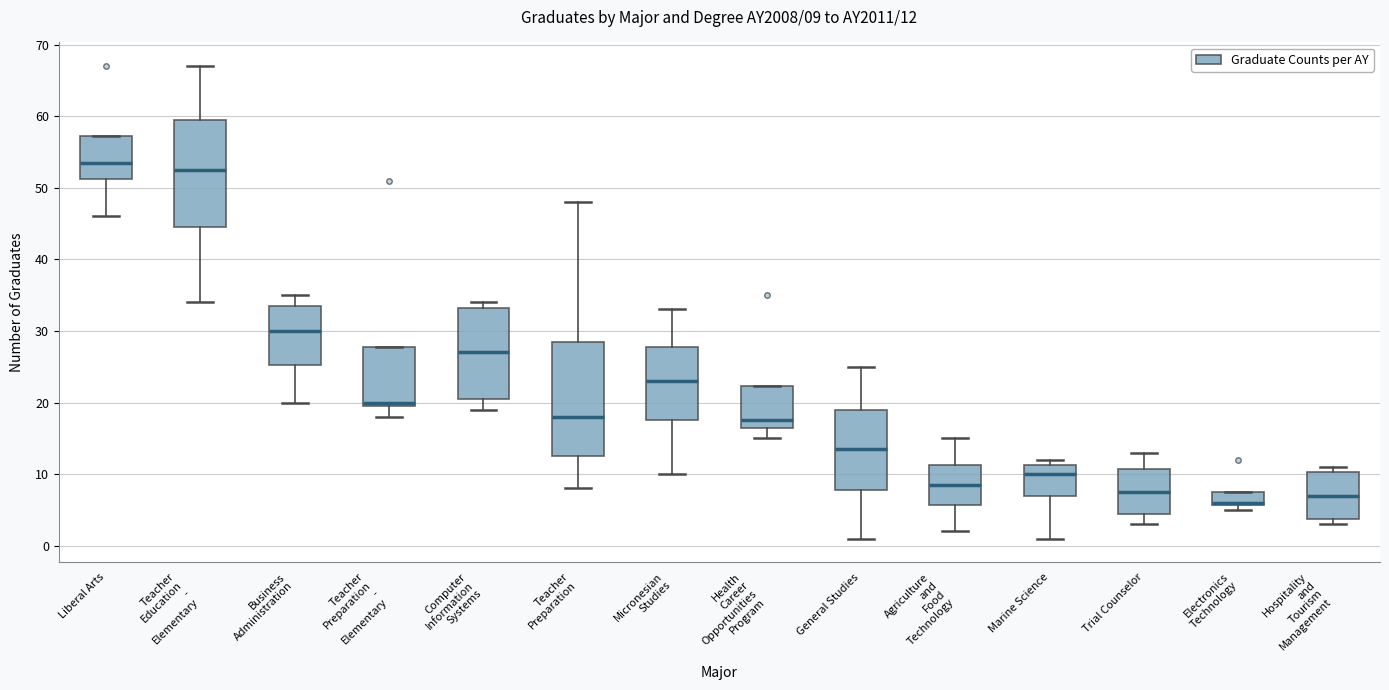

Comparing the boxes themselves (not the whiskers), which one is the tallest?

Teacher Preparation